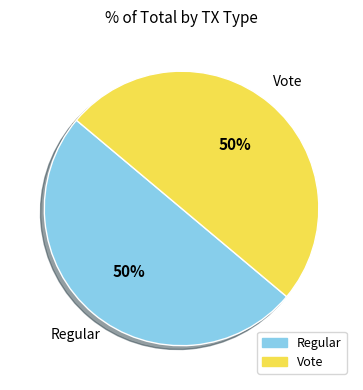

Approximately how many times larger is the value at Vote compared to Regular?

1.0